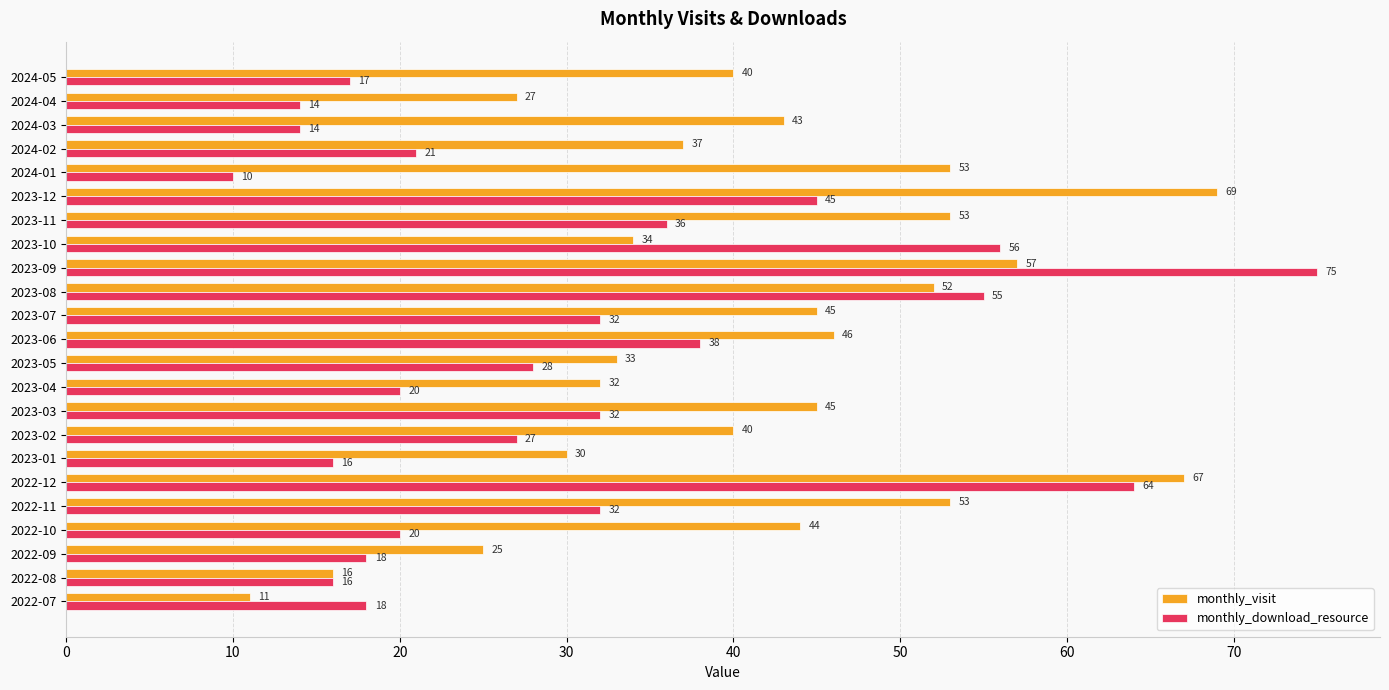

What is the sum of all monthly_visit values?

952